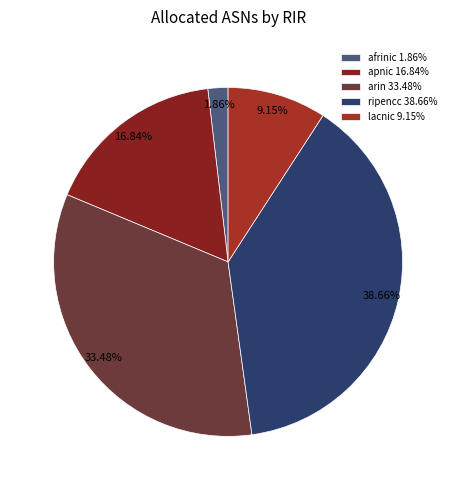

Which slice is the largest?

ripencc